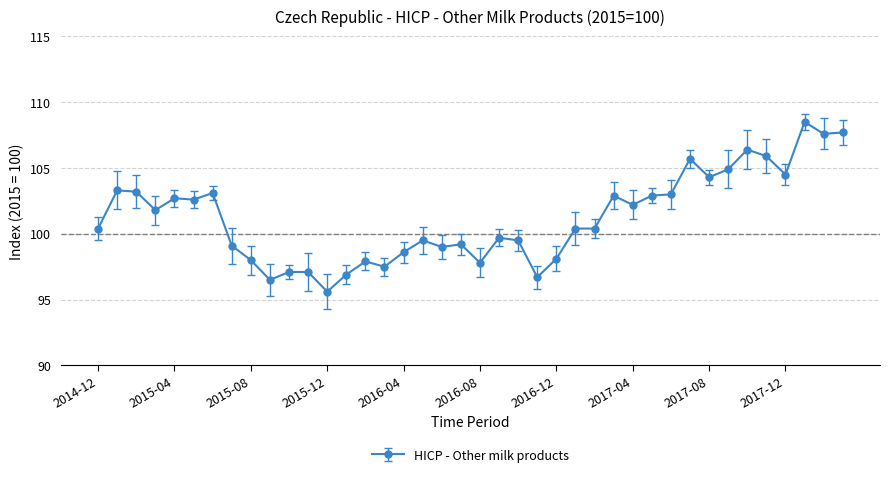

What is the difference between the second highest and minimum values?

12.1